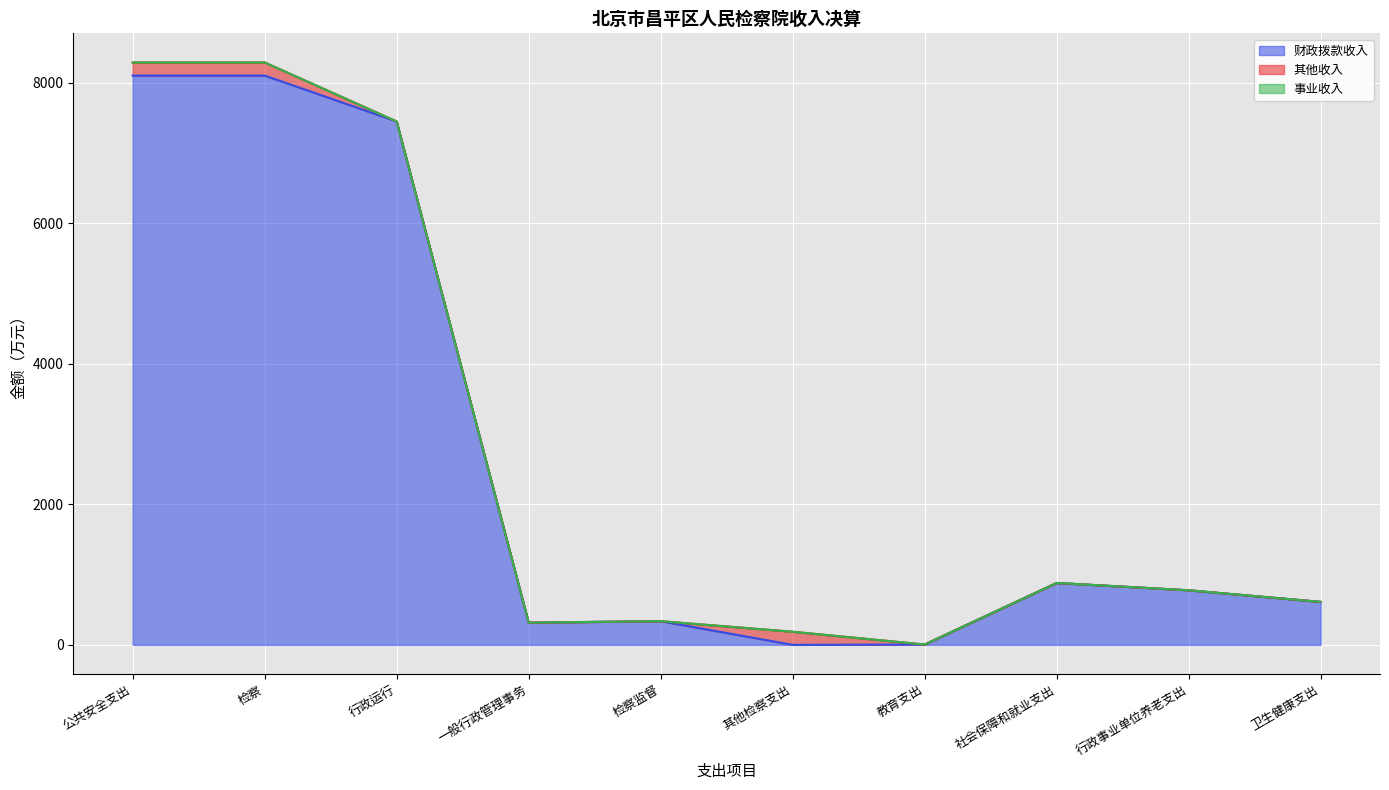

Which series has the widest spread of values?

财政拨款收入